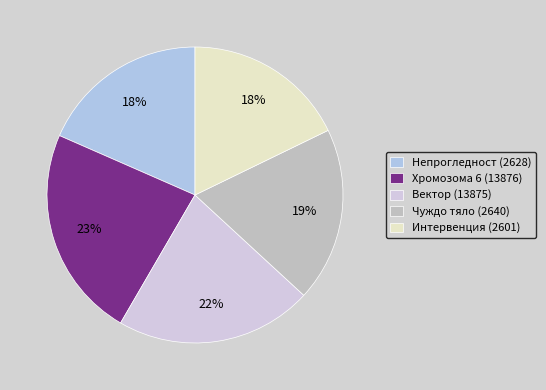

How many slices are in this pie chart?

5